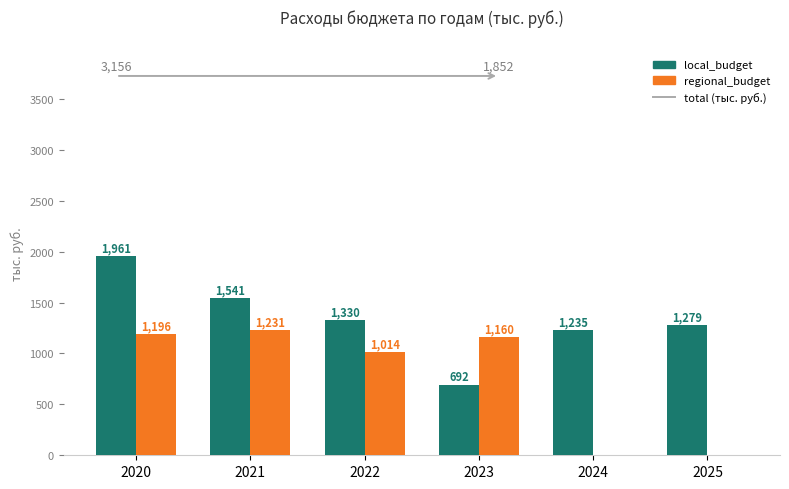

What value does the local_budget series have at 2024?

1234.9